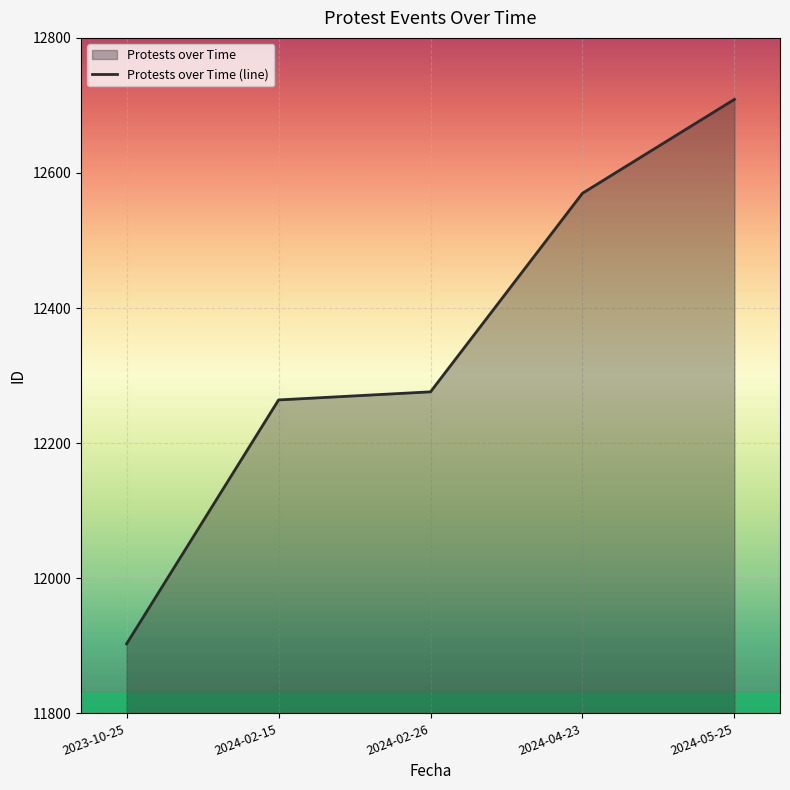

Is it true that the value at 2023-10-25 is 11903?

True